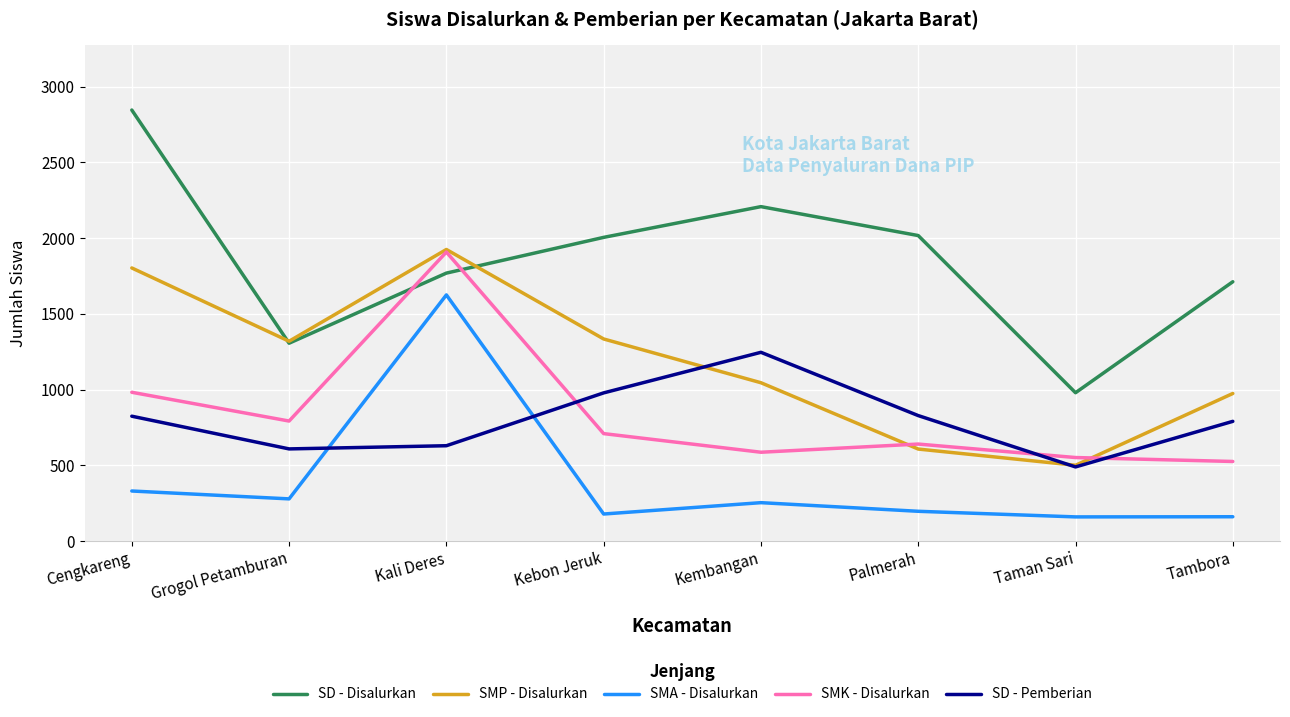

Rank the series at Cengkareng from highest to lowest value.

SD - Disalurkan, SMP - Disalurkan, SMK - Disalurkan, SD - Pemberian, SMA - Disalurkan